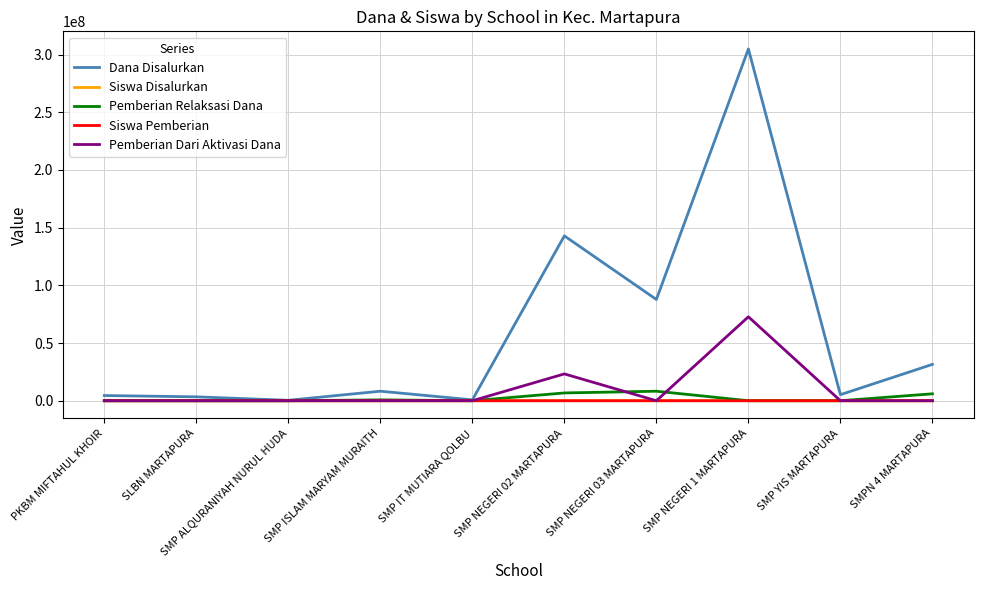

Which series has the widest spread of values?

Dana Disalurkan